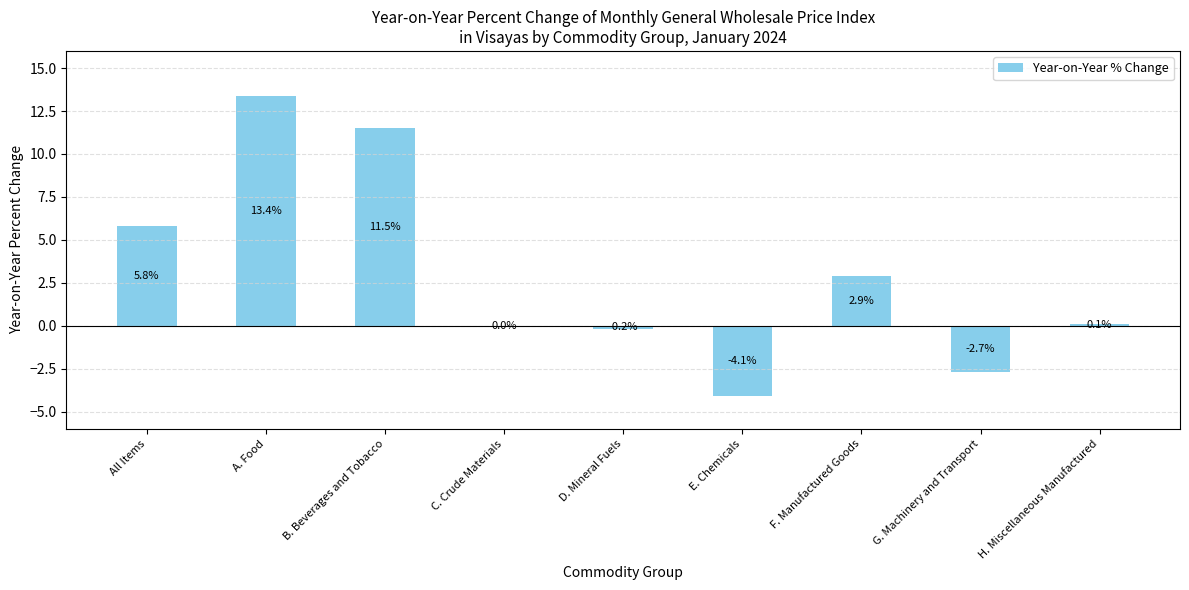

The value at F. Manufactured Goods is 2.9. True or false?

True